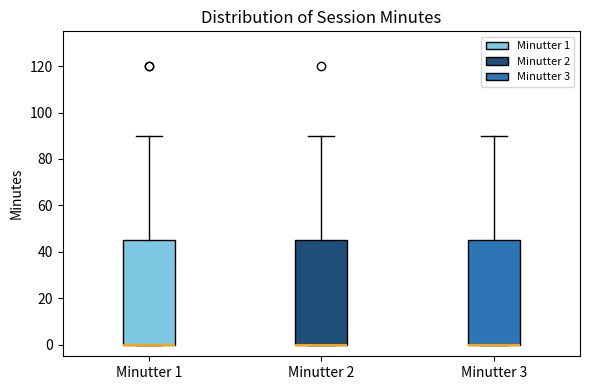

Where does the upper whisker of the box for Minutter 3 end on the y-axis? The values are not printed on the chart, so give them approximately, as read against the axis.

90